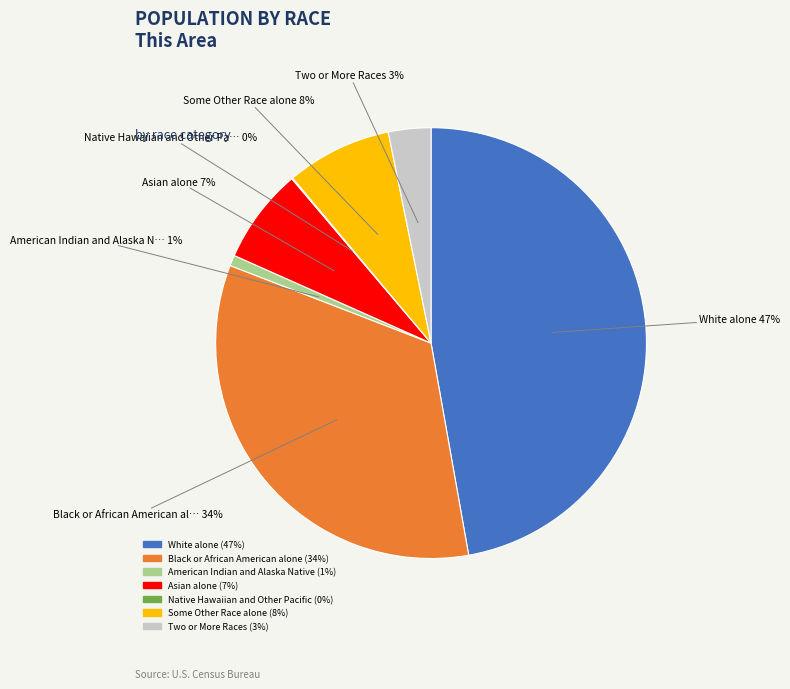

Which category has the biggest portion of the pie?

White alone